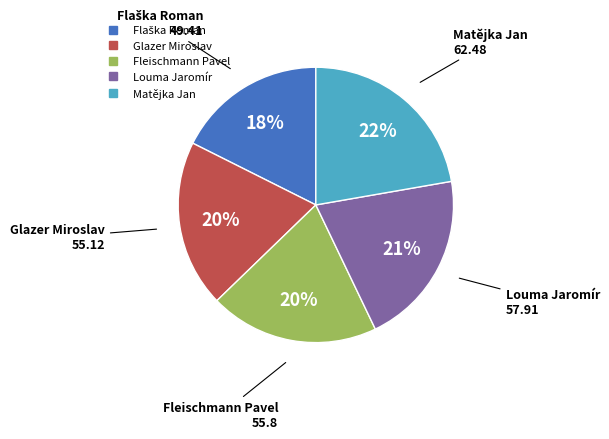

How many segments does this pie chart have?

5